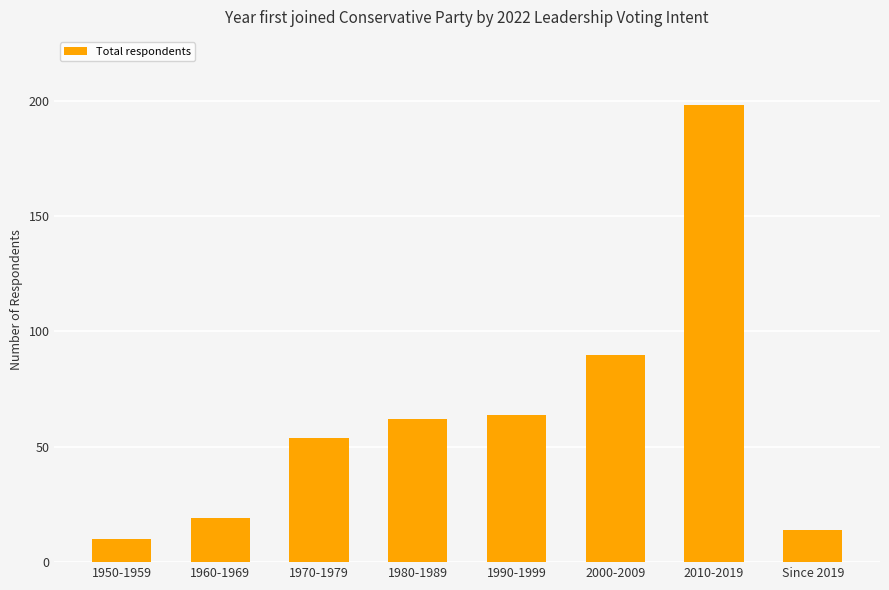

Approximately how many times larger is the value at 1950-1959 compared to 1980-1989?

0.2